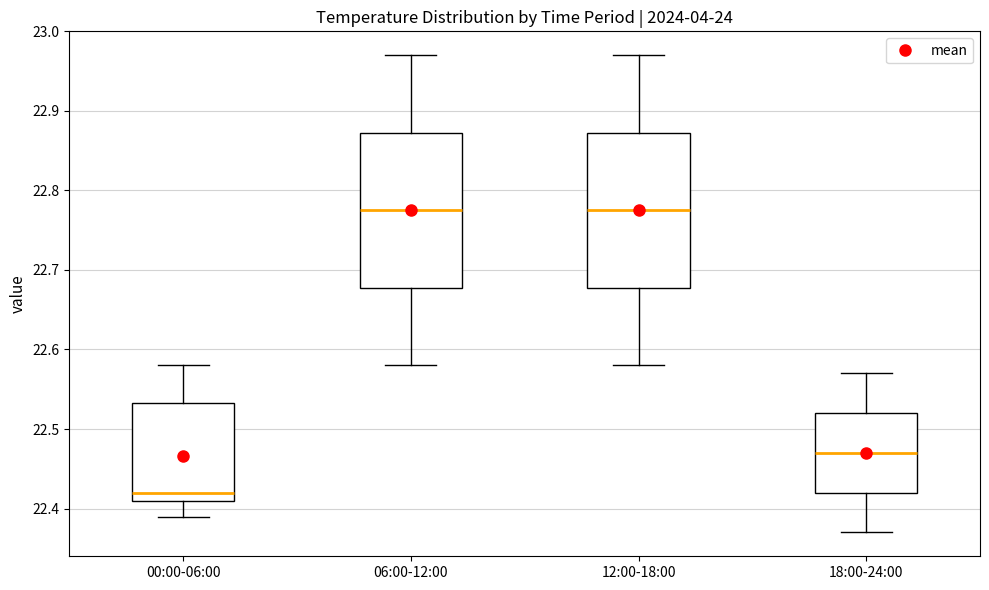

Reading left to right, read every box against the y-axis: the position of its median line, the range the box covers, and the ends of its whiskers. The values are not printed on the chart, so give them approximately, as read against the axis.

00:00-06:00: median 22.42, box 22.41 to 22.53, whiskers 22.39 to 22.58
06:00-12:00: median 22.78, box 22.68 to 22.87, whiskers 22.58 to 22.97
12:00-18:00: median 22.78, box 22.68 to 22.87, whiskers 22.58 to 22.97
18:00-24:00: median 22.47, box 22.42 to 22.52, whiskers 22.37 to 22.57